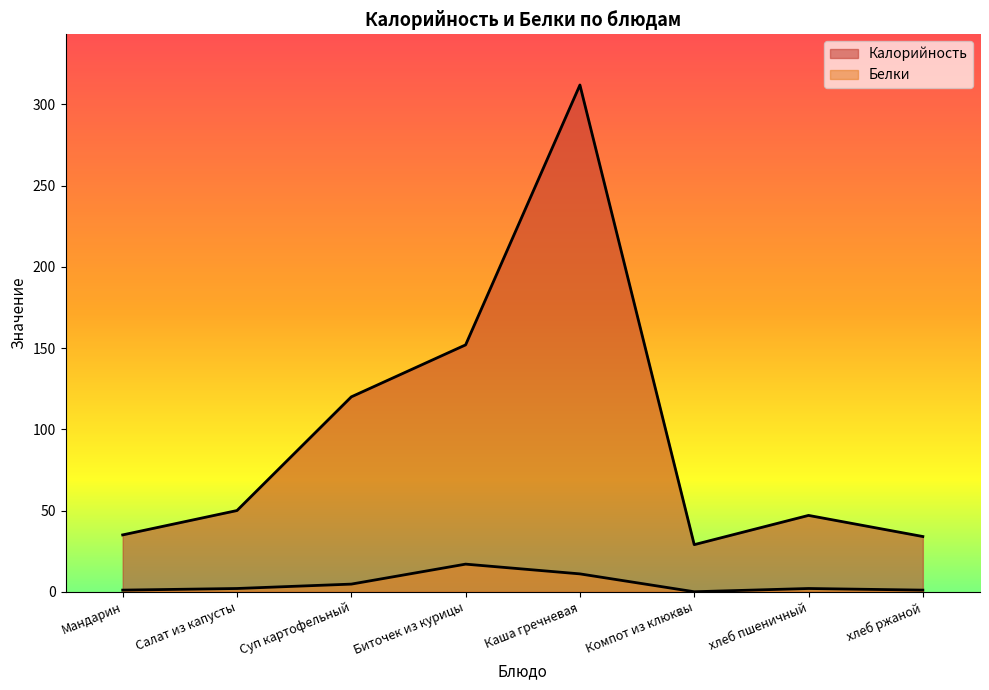

What are all the series names shown in the legend?

Калорийность, Белки